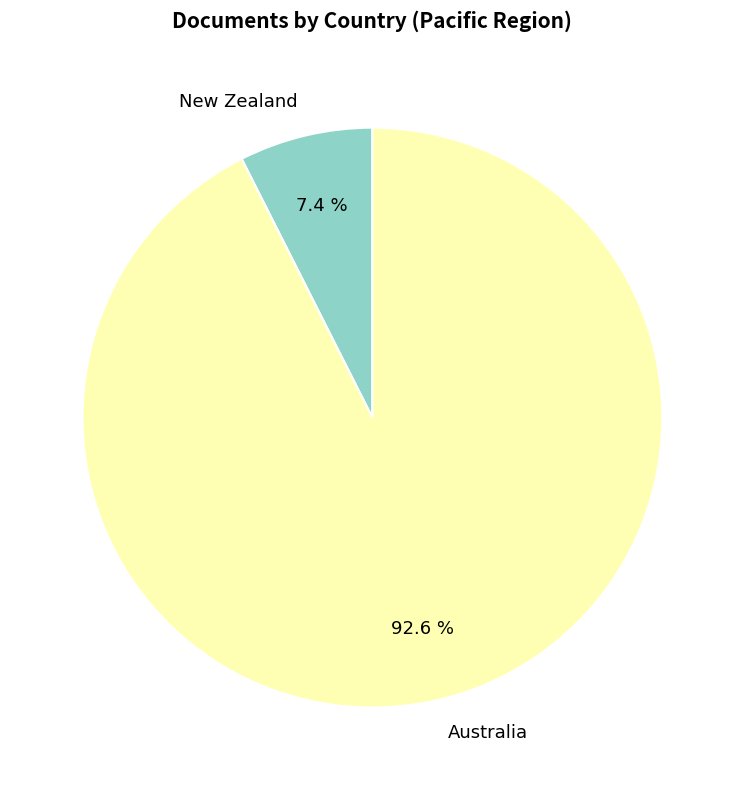

True or false: Australia accounts for 99% of the total.

False